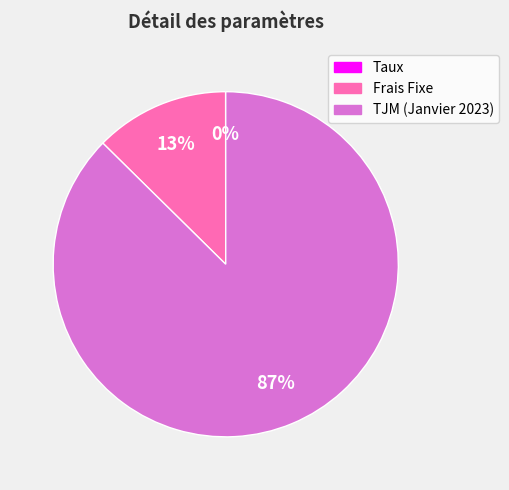

True or false: TJM (Janvier 2023) accounts for 87% of the total.

True